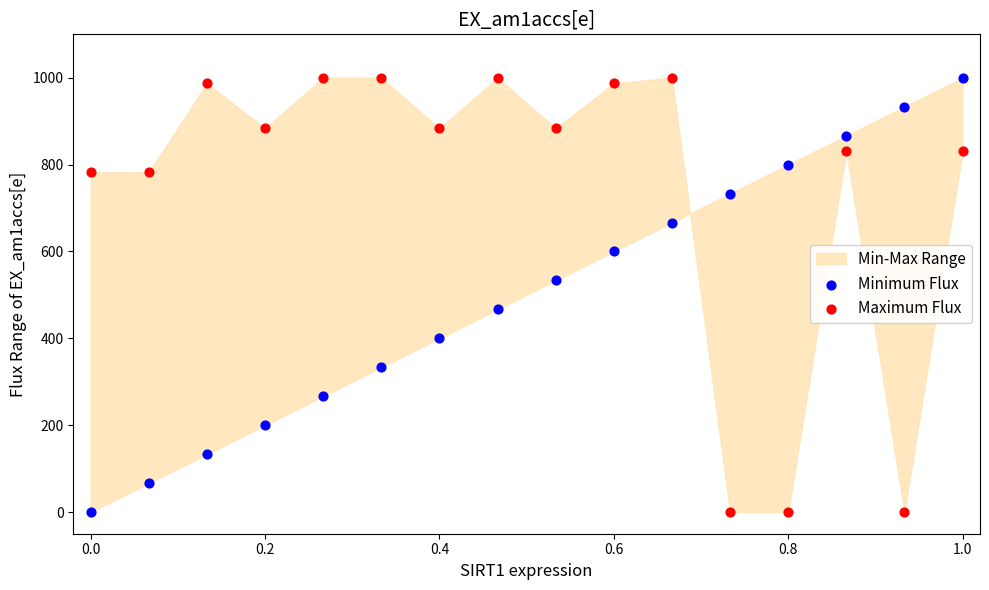

Across all data points, what is the range of X values (max minus min)?

1.0